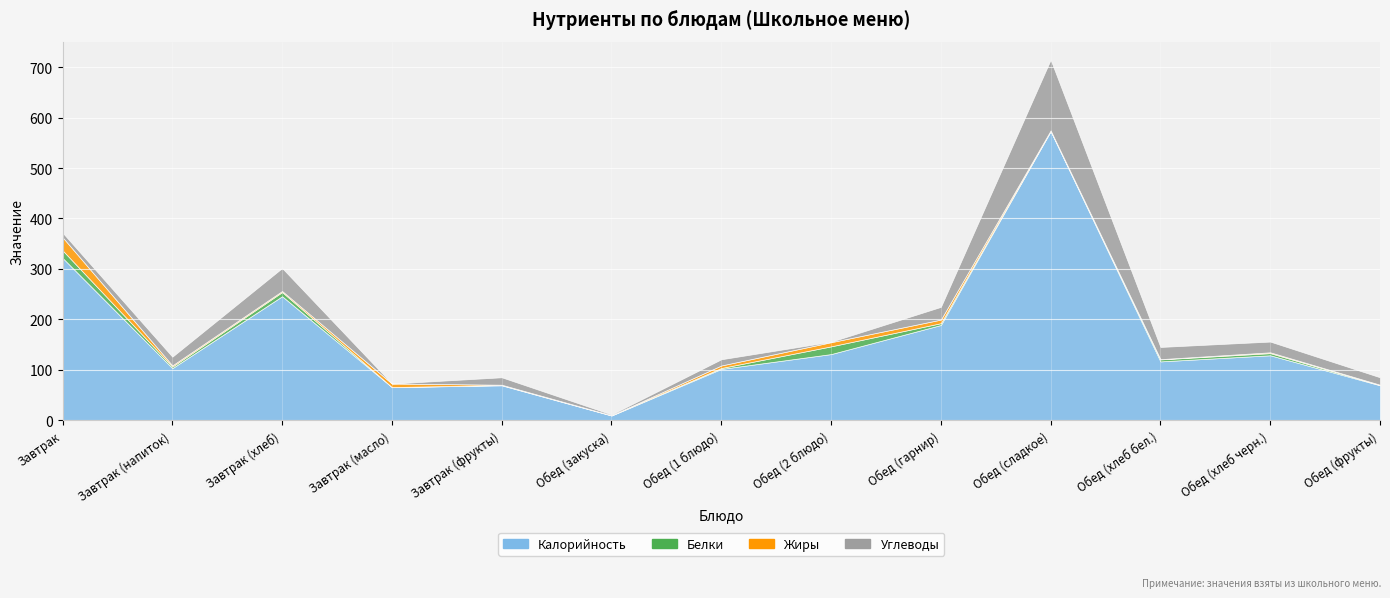

Is it true that Калорийность equals 69.5 at Завтрак (фрукты)?

True